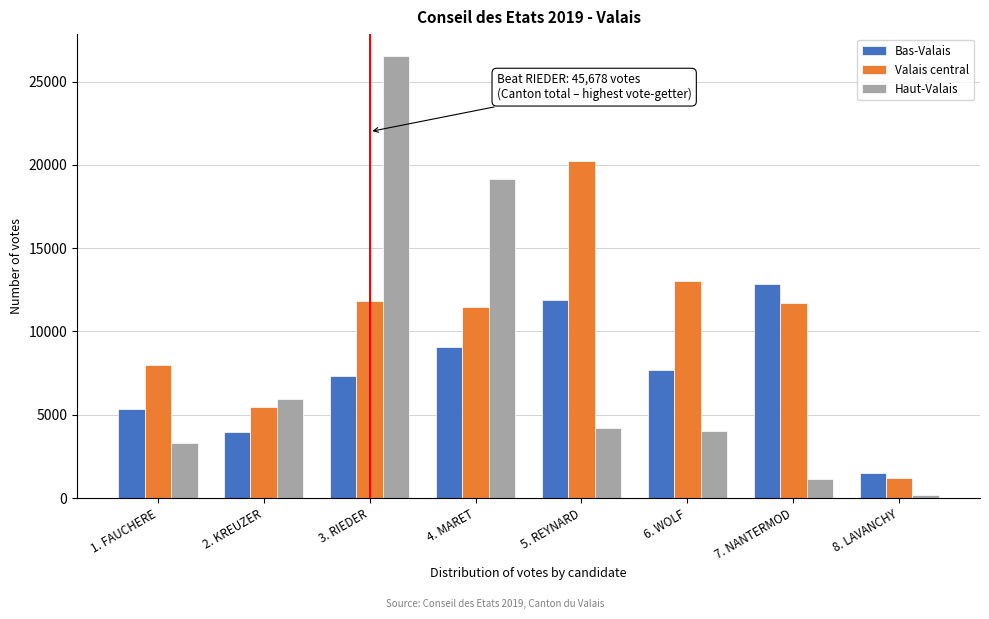

Is the value of Haut-Valais at 5. REYNARD greater than the value of Bas-Valais at 7. NANTERMOD?

No